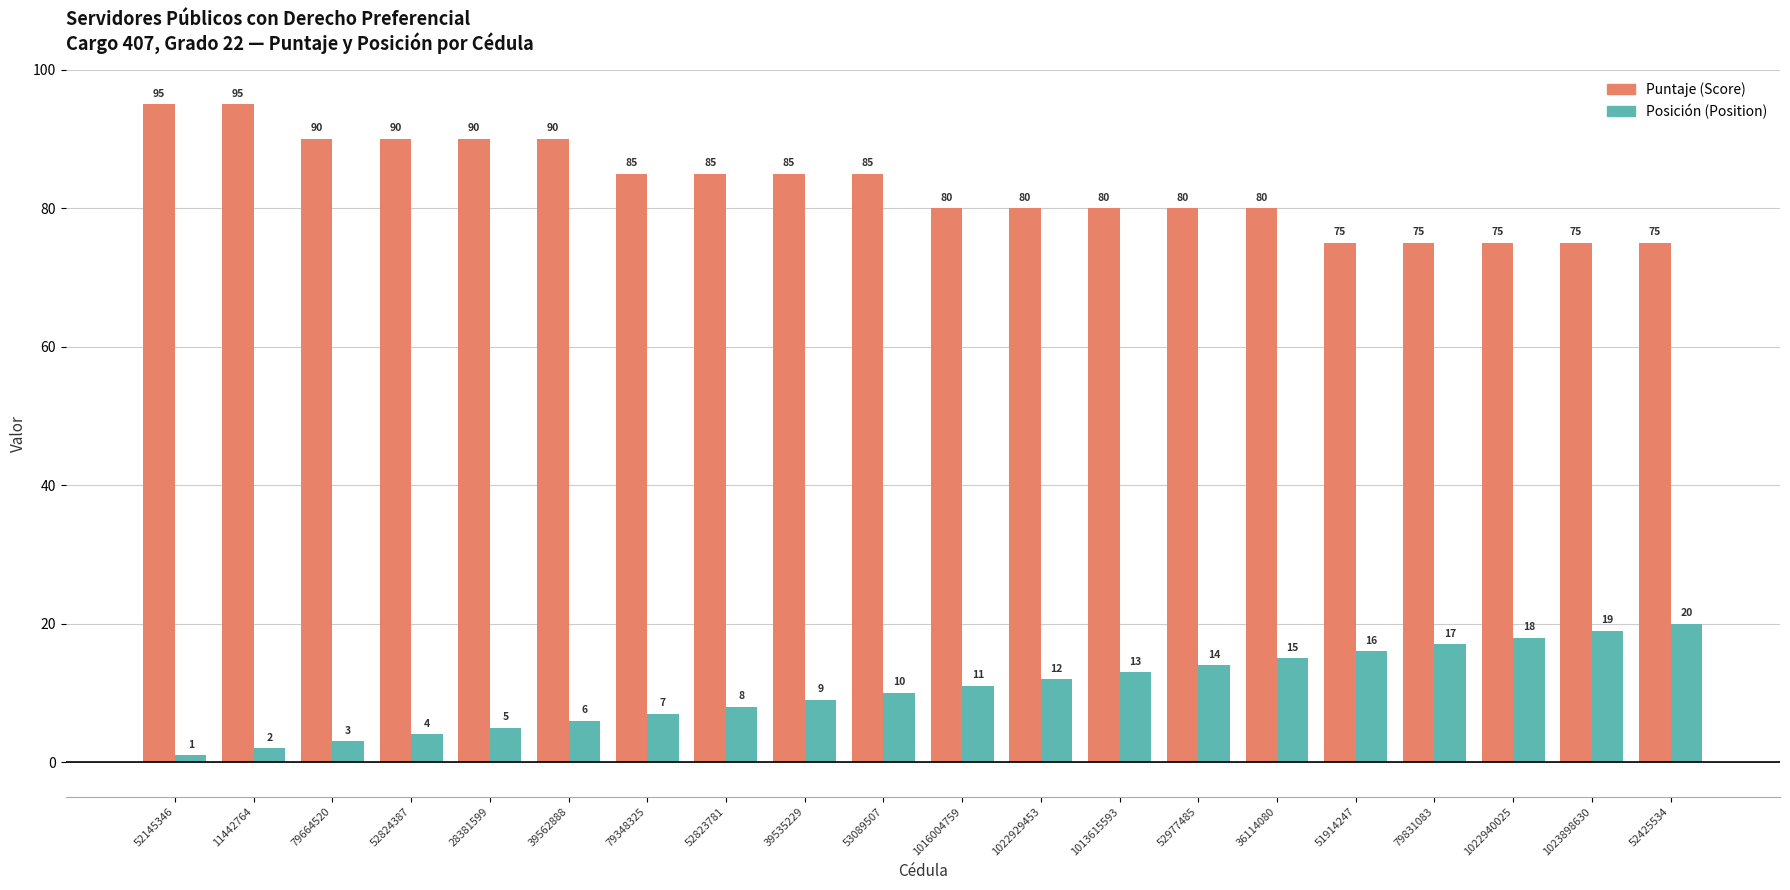

Which series has the largest range (max minus min)?

Puntaje (Score)